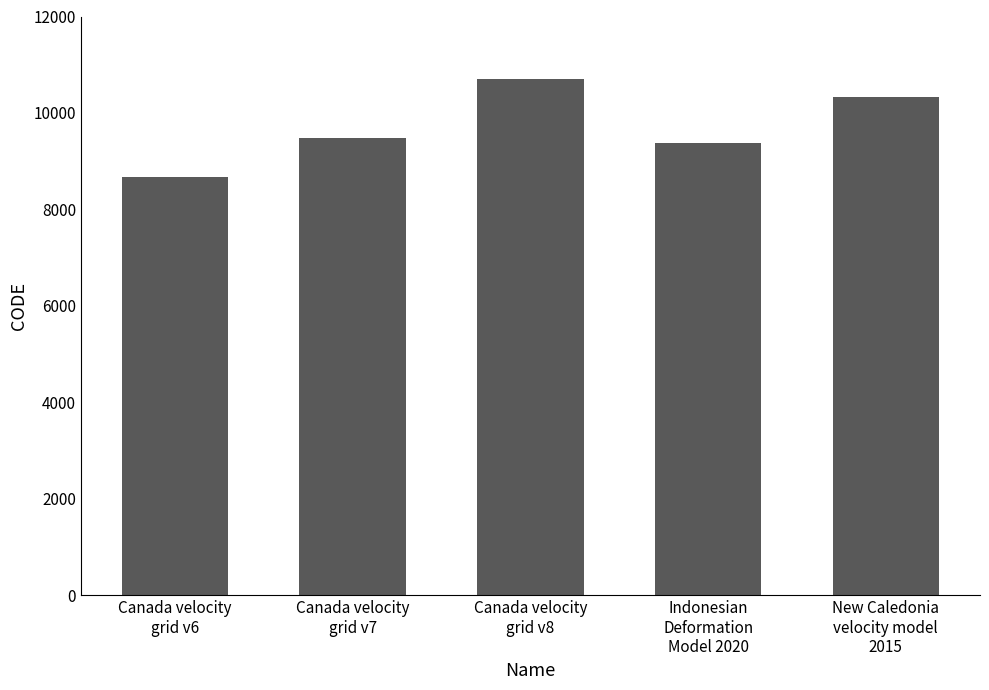

Reading left to right, transcribe all the data shown in this chart.

Canada velocity
grid v6=8676	Canada velocity
grid v7=9483	Canada velocity
grid v8=10707	Indonesian
Deformation
Model 2020=9375	New Caledonia
velocity model
2015=10323